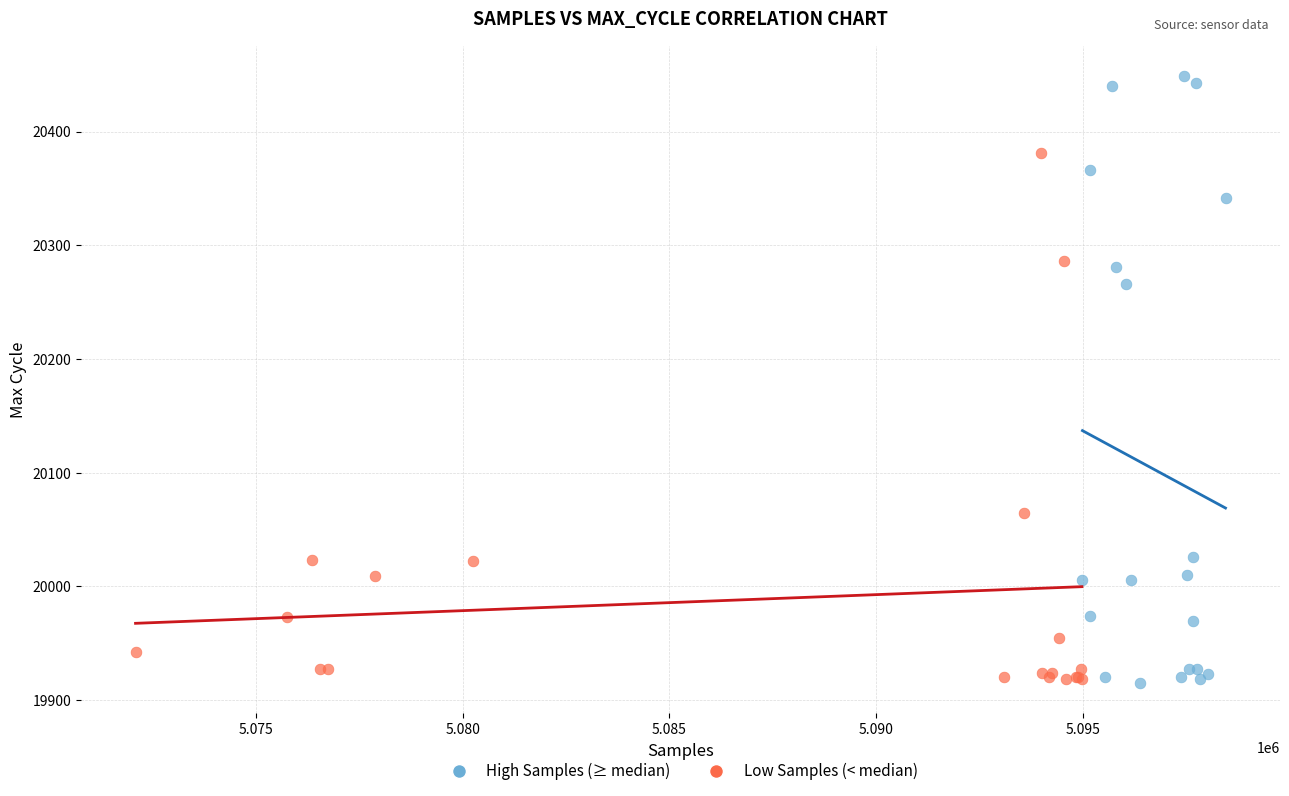

Which series has the largest Y range (max minus min)?

High Samples (≥ median)